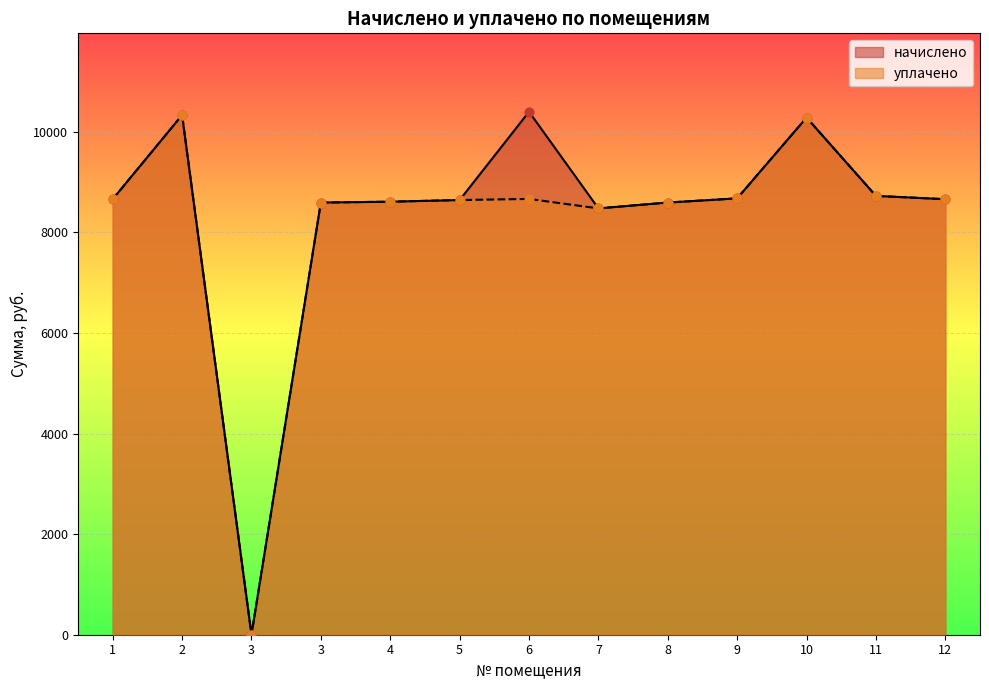

What are all the series names shown in the legend?

начислено, уплачено